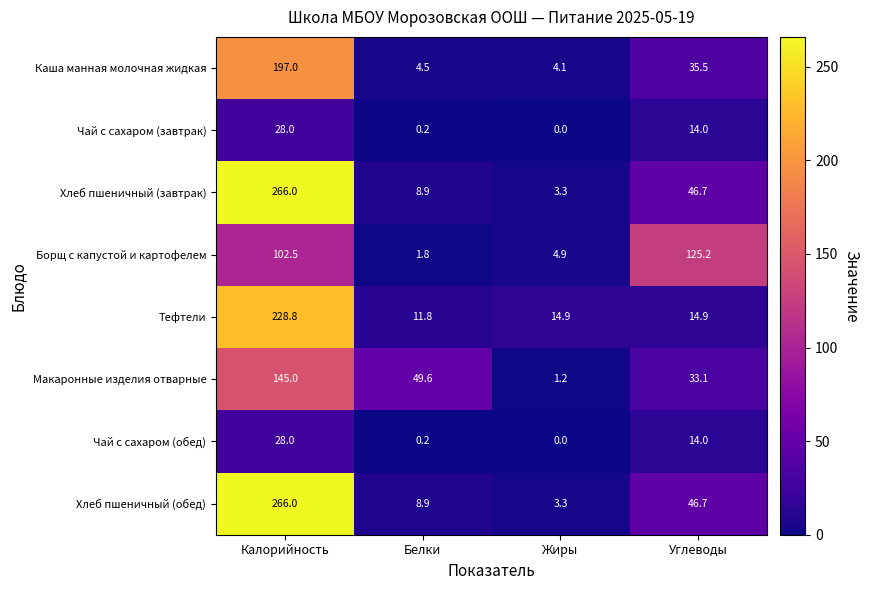

How many distinct data groups are displayed?

8